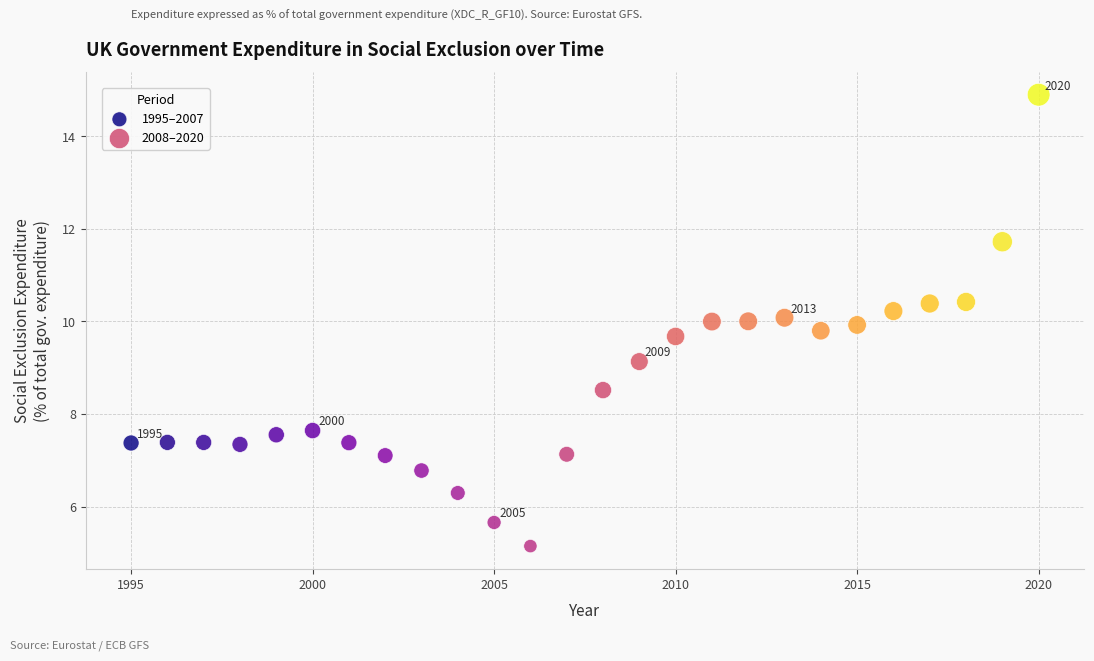

Which series contains the lowest Y value?

1995–2007